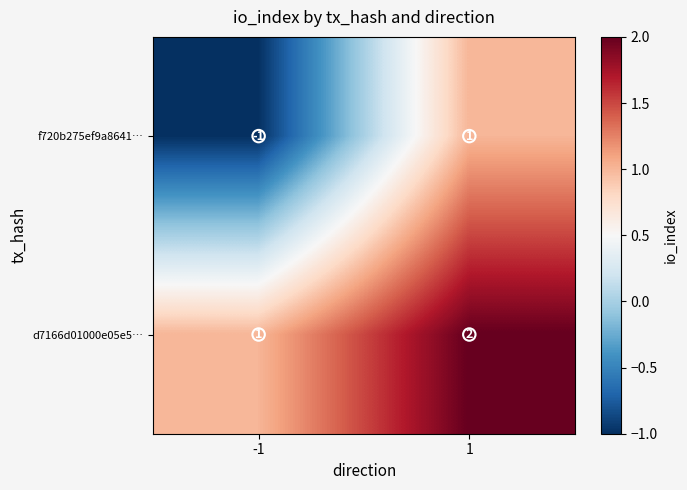

Which series has the largest total across all categories?

d7166d01000e05e5…